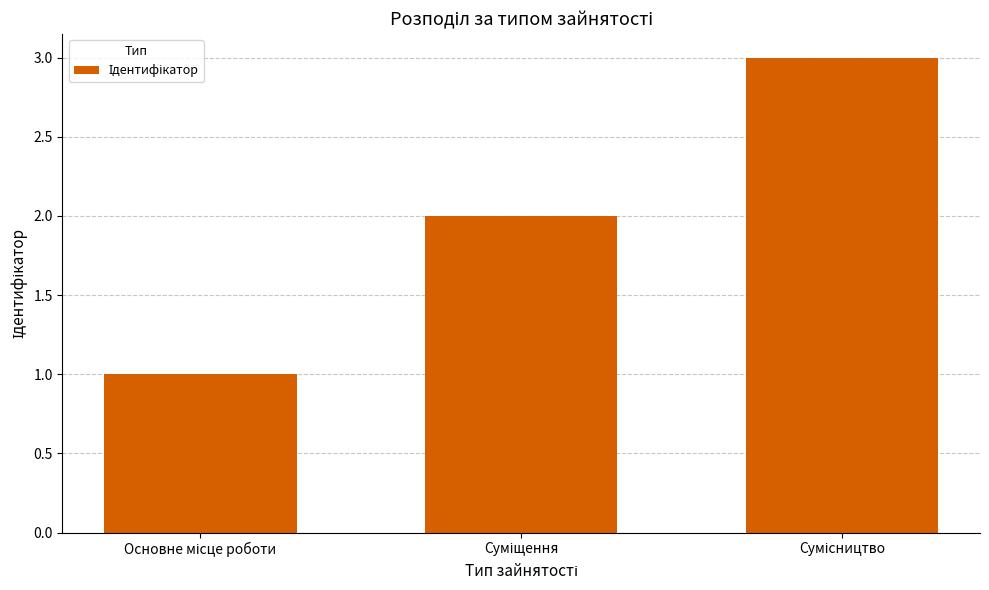

What is the greatest value displayed?

3